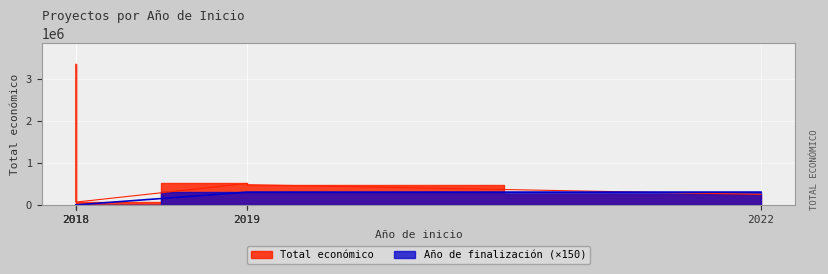

Which series has the widest spread of values?

Total económico